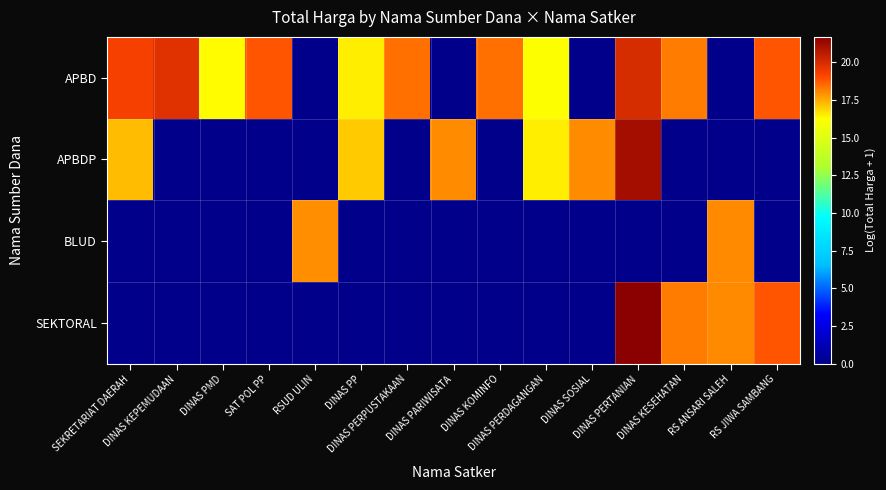

Which series changed the most between DINAS PERPUSTAKAAN and DINAS SOSIAL?

APBD